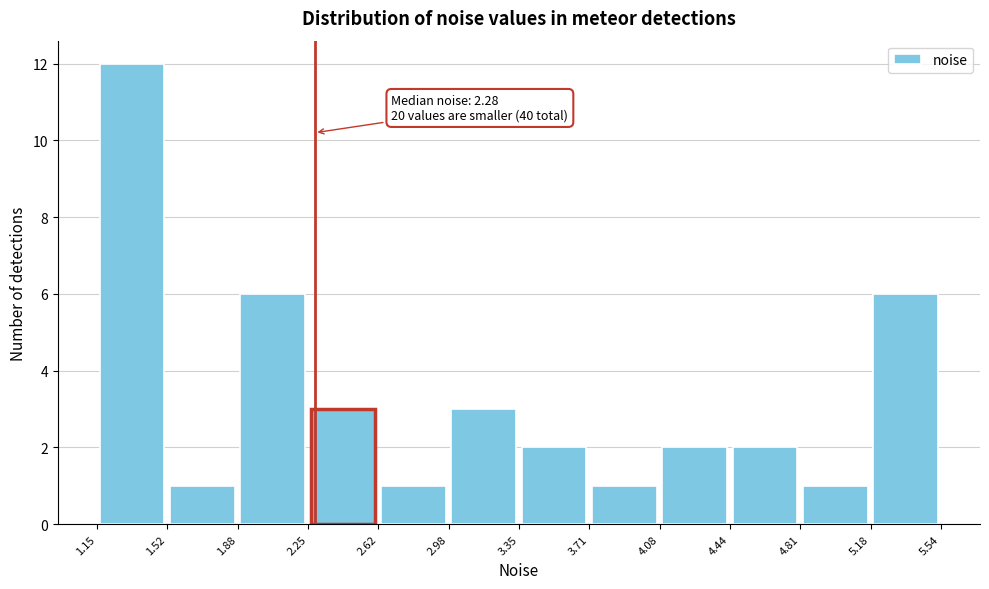

Over which range of the x-axis is the bar tallest?

1.15 to 1.52